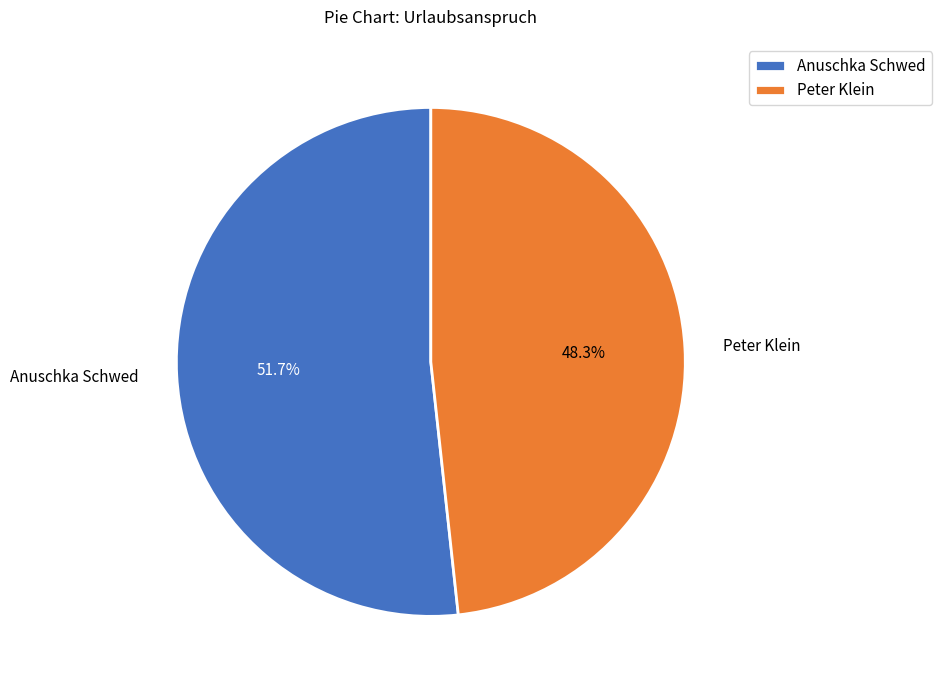

To the nearest percent, what is the difference between the largest and smallest slice percentages?

3%